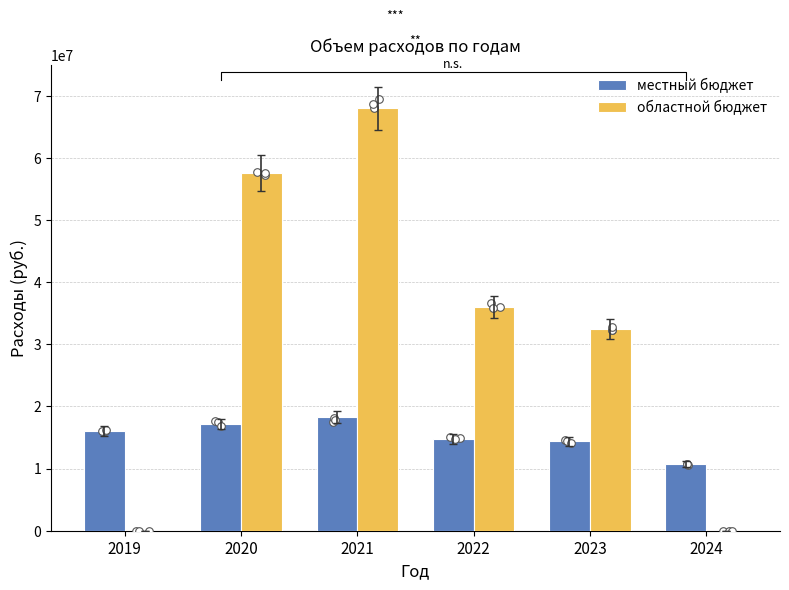

Which series reaches the minimum Y coordinate?

областной бюджет